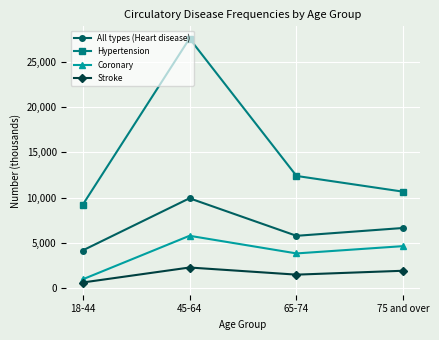

Which series has the largest range (max minus min)?

Hypertension